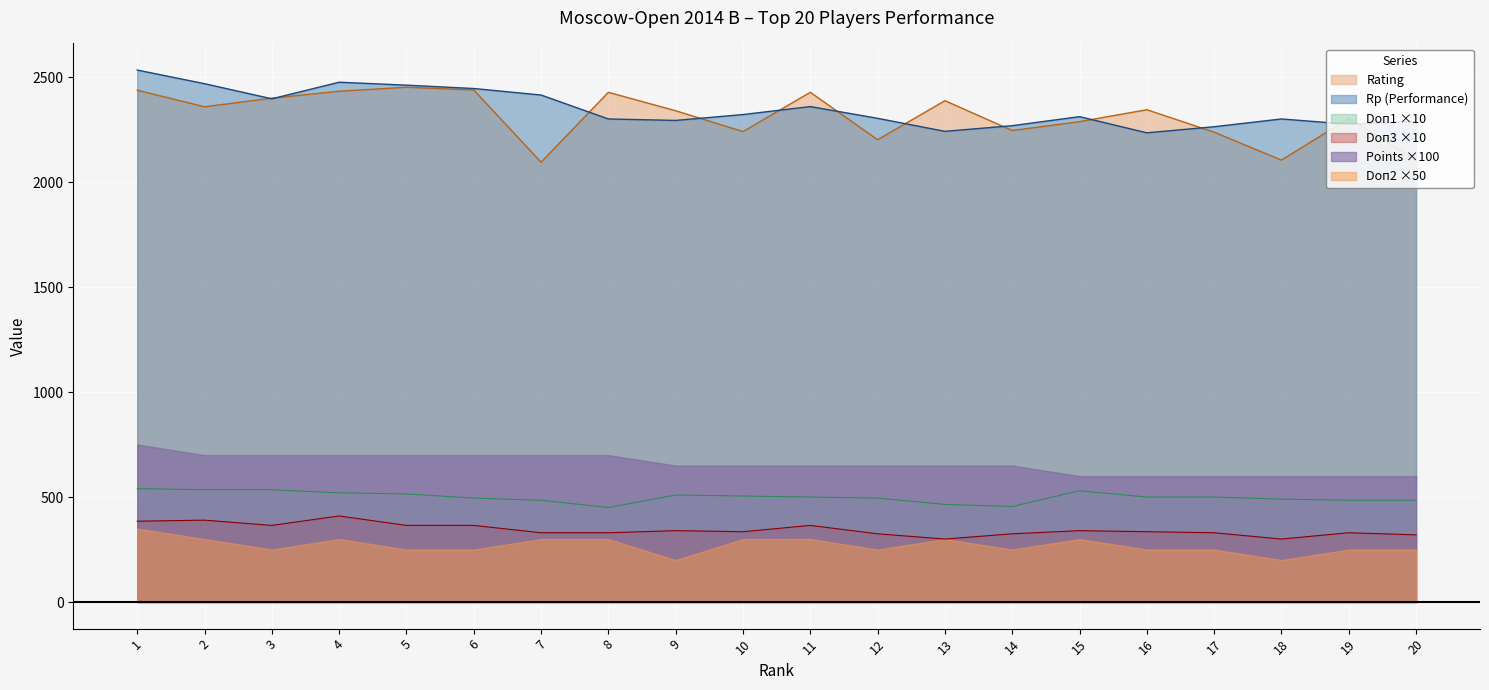

True or false: Rating and Rp cross at least once.

True